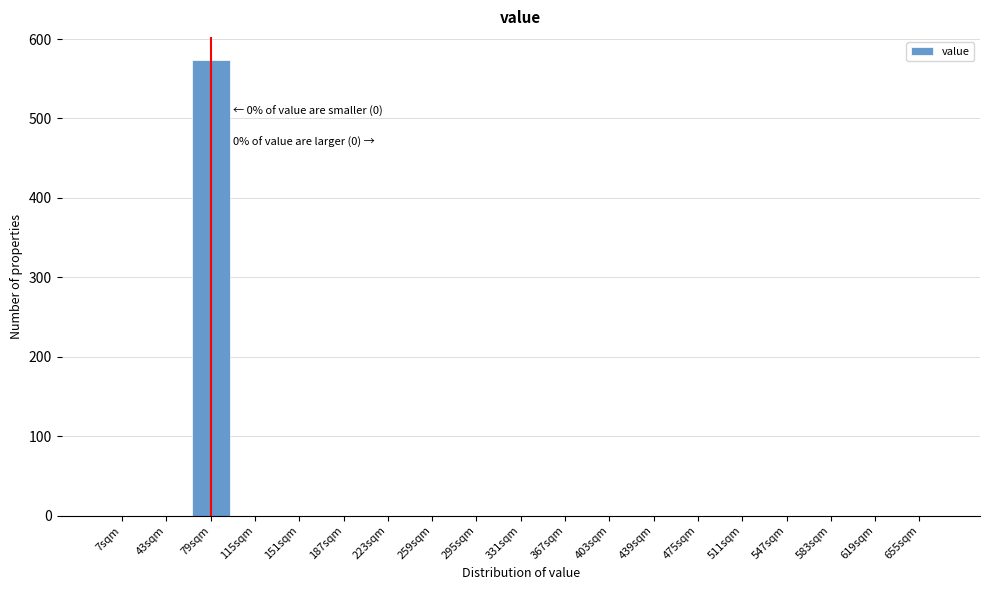

Reading left to right, transcribe all the data shown in this chart.

7sqm=0	43sqm=0	79sqm=574	115sqm=0	151sqm=0	187sqm=0	223sqm=0	259sqm=0	295sqm=0	331sqm=0	367sqm=0	403sqm=0	439sqm=0	475sqm=0	511sqm=0	547sqm=0	583sqm=0	619sqm=0	655sqm=0